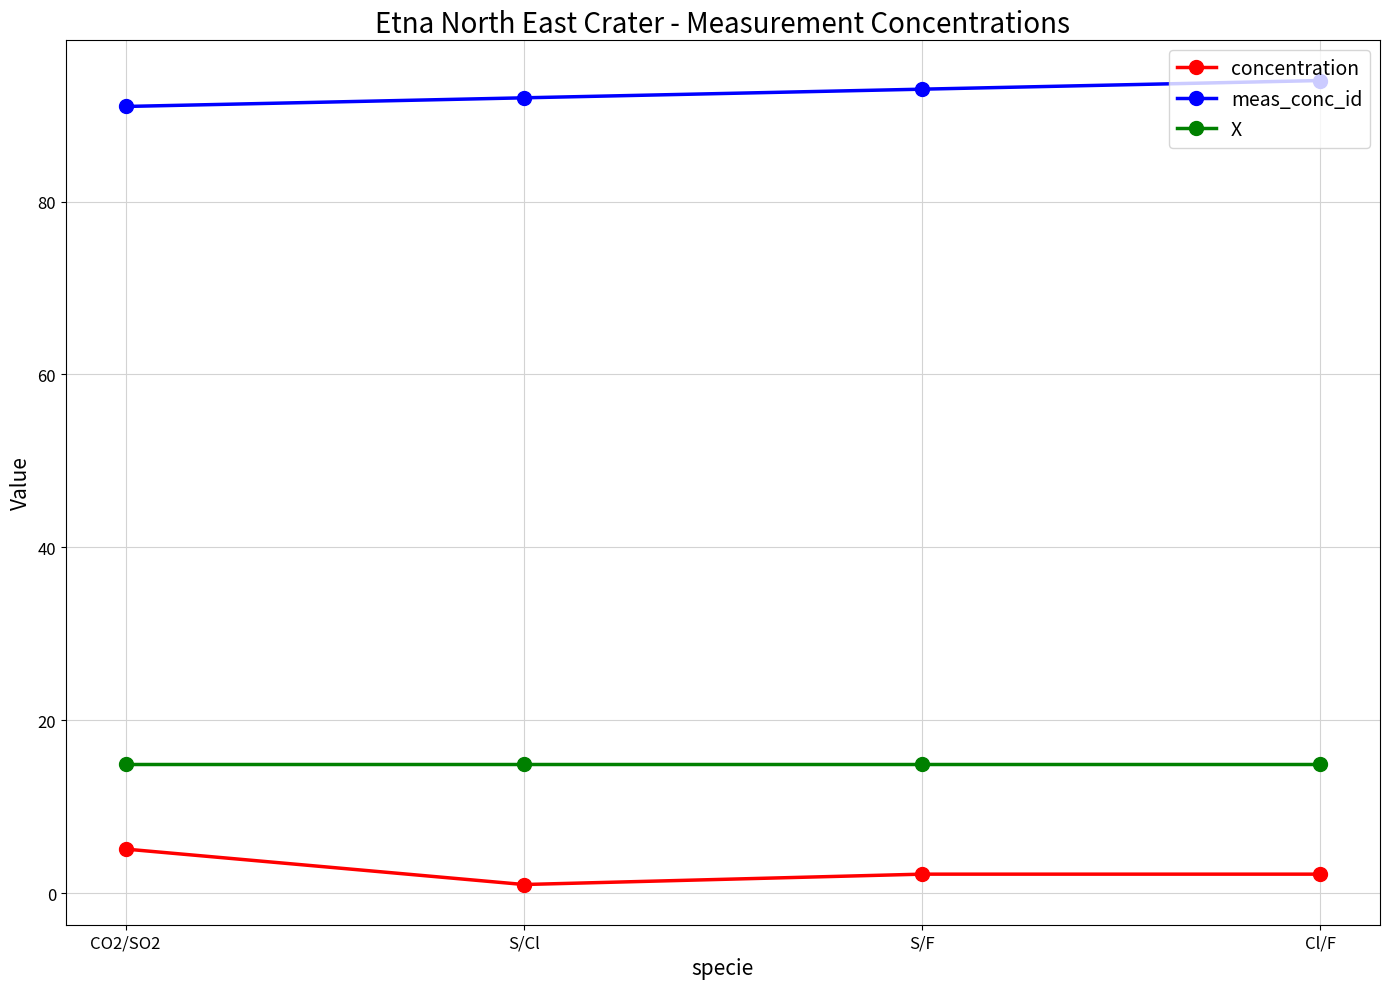

What is the spread (max minus min) of values at CO2/SO2?

85.9